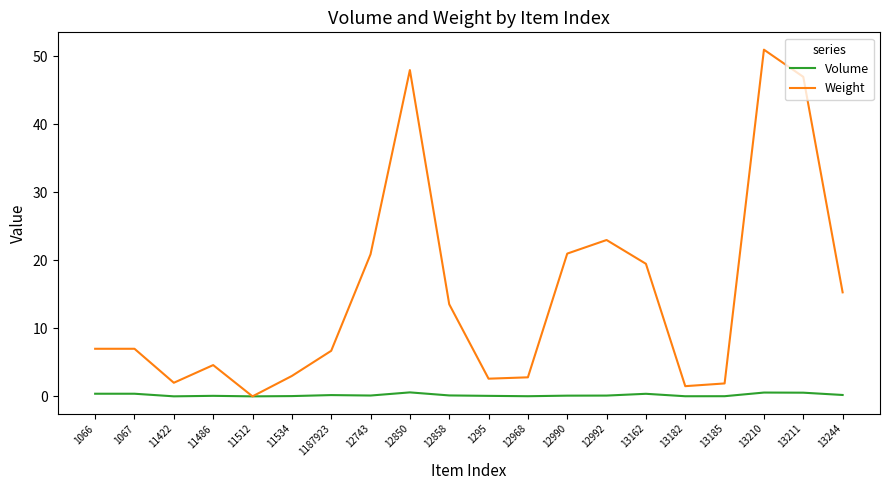

At which label does Weight reach its peak?

13210